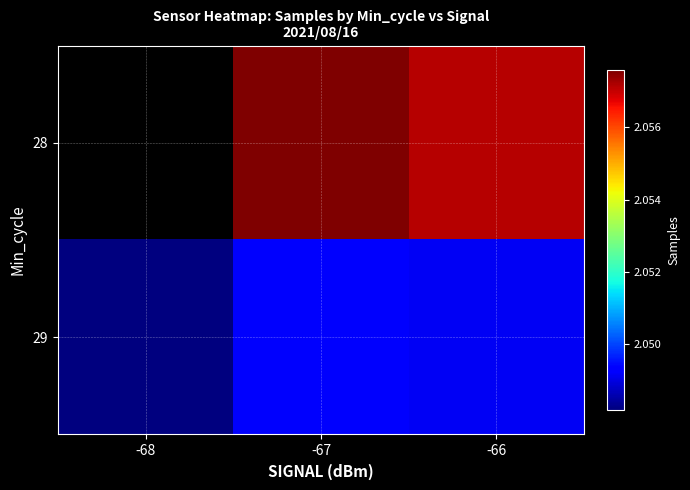

How many values in the 29 series exceed 2049154?

2